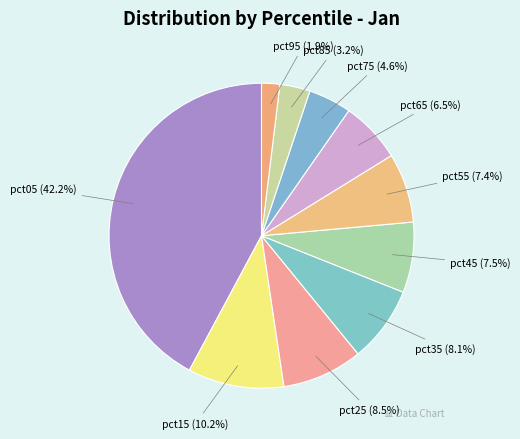

Which category has the smallest portion of the pie?

pct95